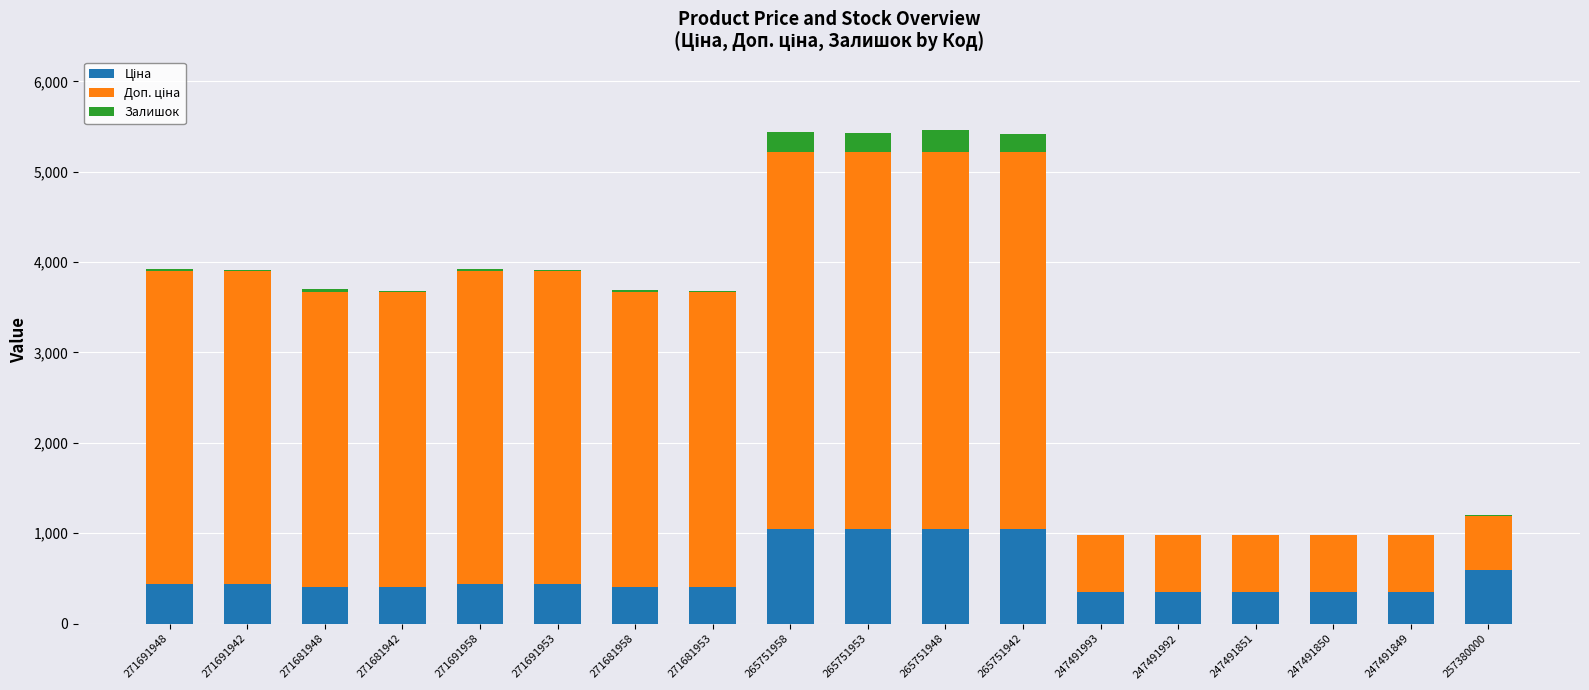

What is the total value across all series at 247491851?

979.6